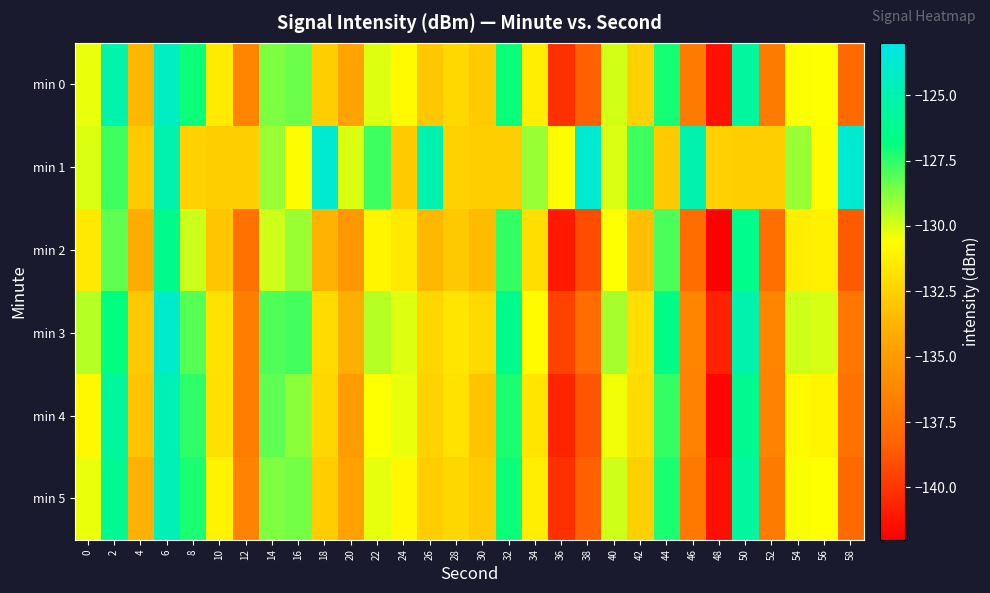

At which category is the sum across all series the highest?

6